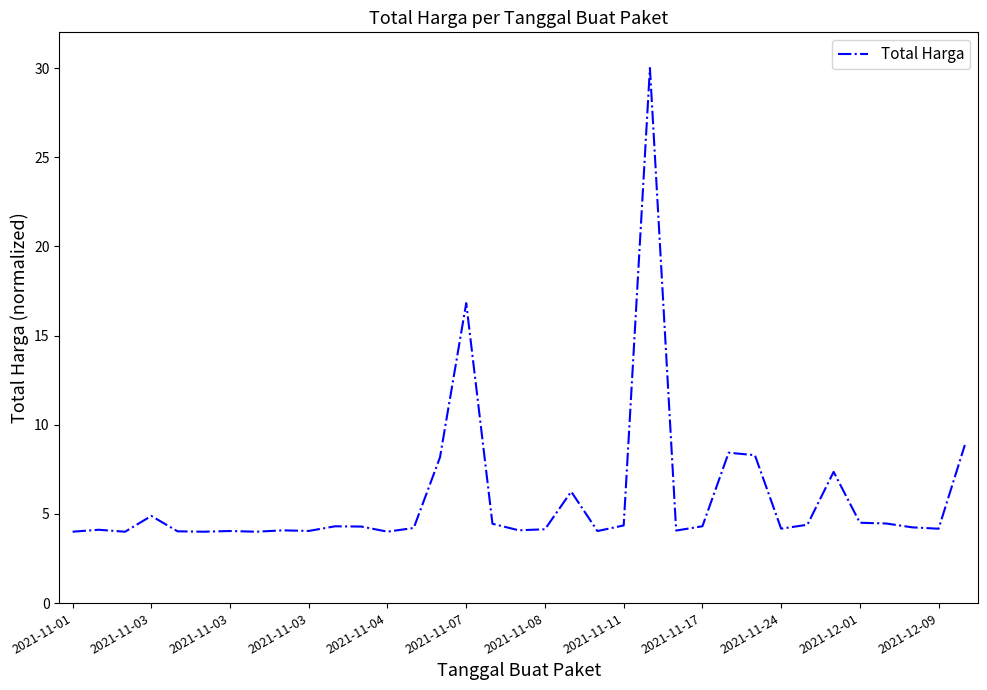

What is the maximum value shown in the chart?

30.0